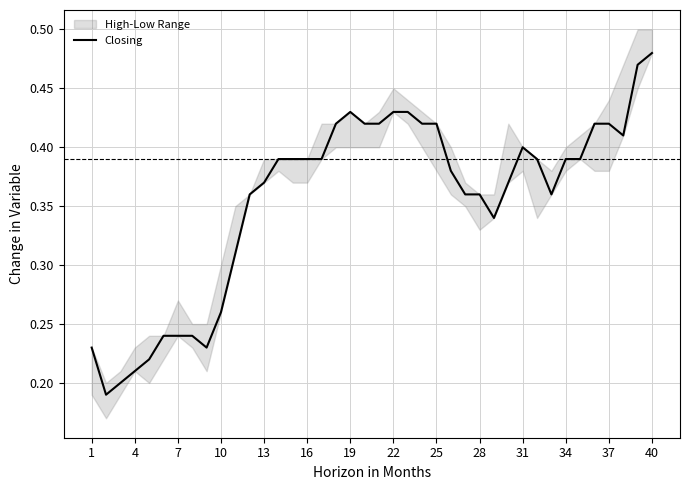

The chart shows a value of 0.4 at 19. True or false?

True